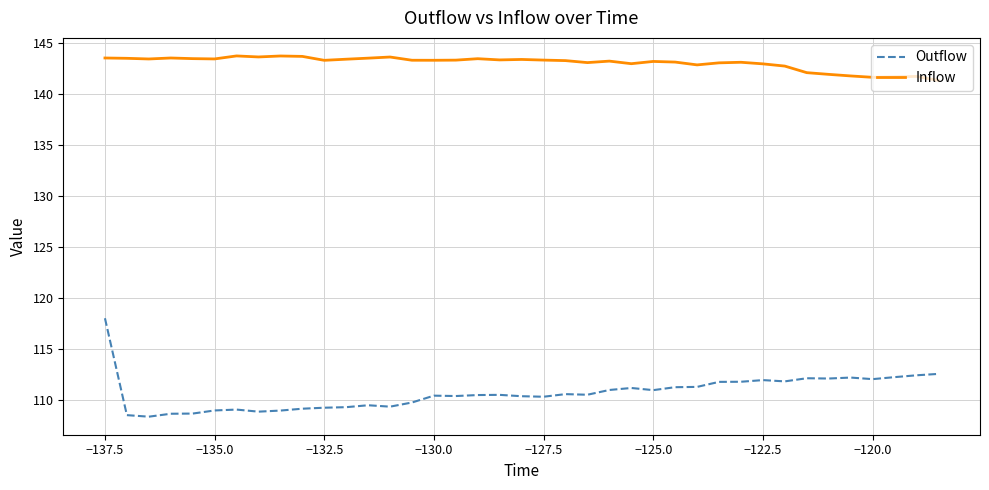

Rank the series by their maximum value, from highest to lowest.

Inflow, Outflow